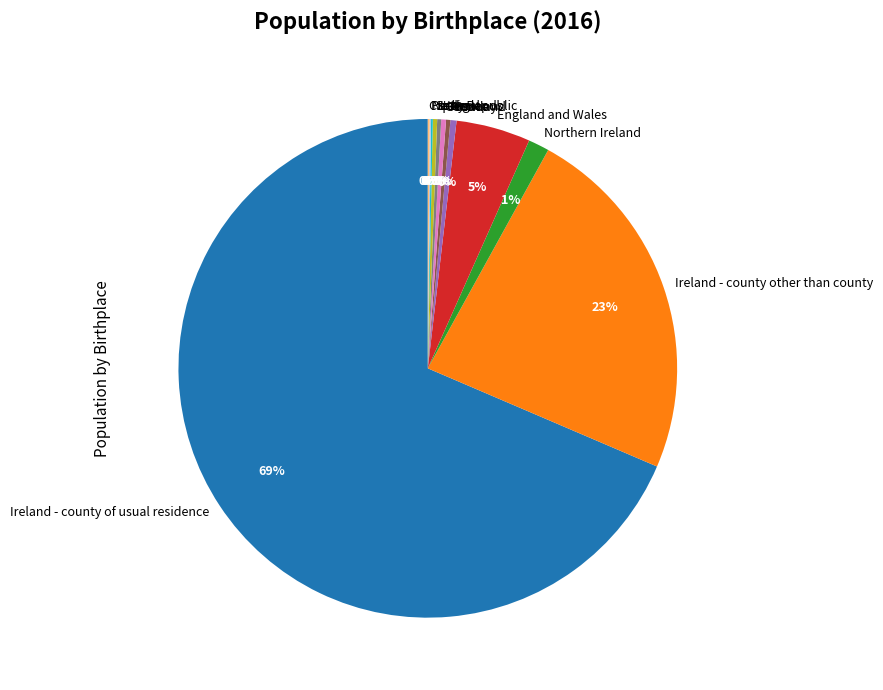

Is it true that England and Wales is 5% of the pie?

True